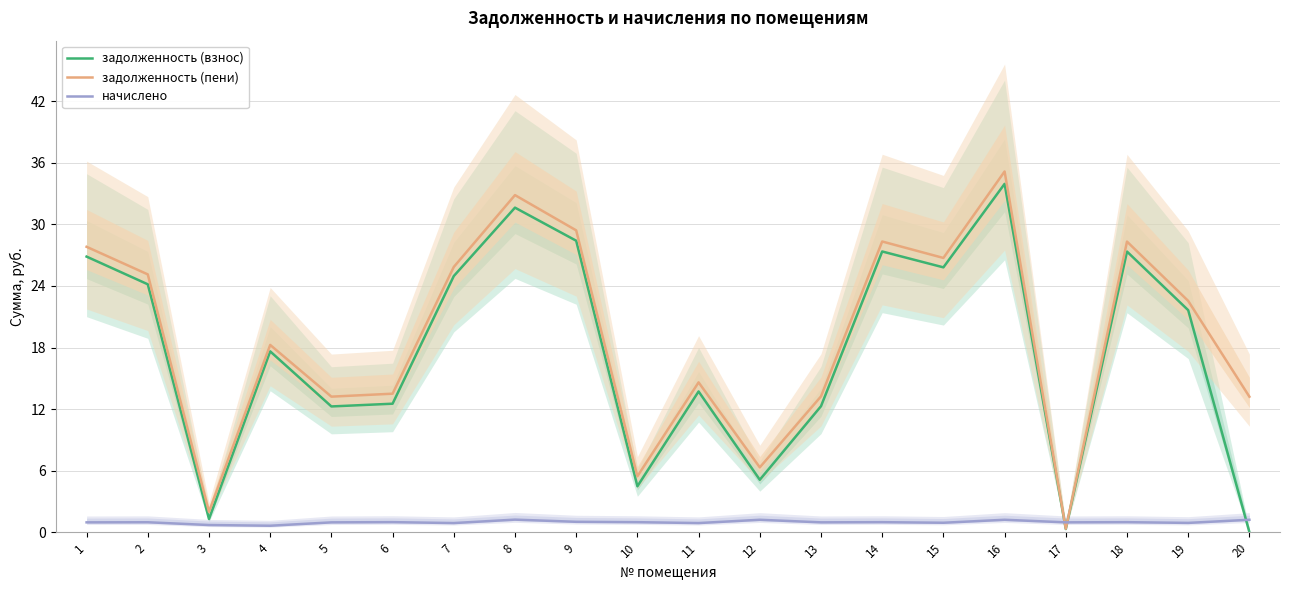

Where does the задолженность (взнос) series first go above 21?

1